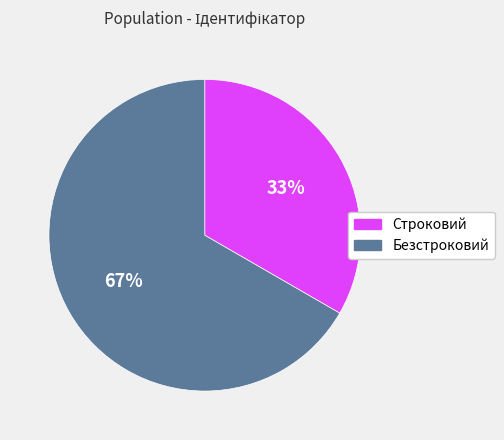

Which category has the smallest portion of the pie?

Строковий